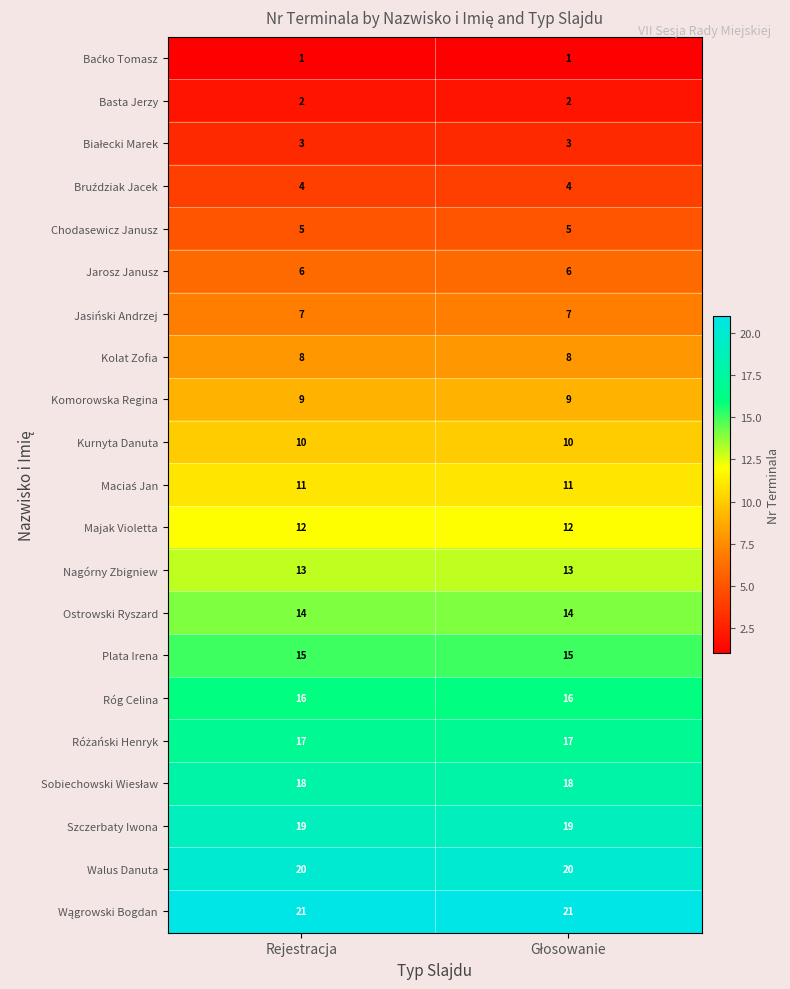

What is the spread (max minus min) of values at Rejestracja?

20